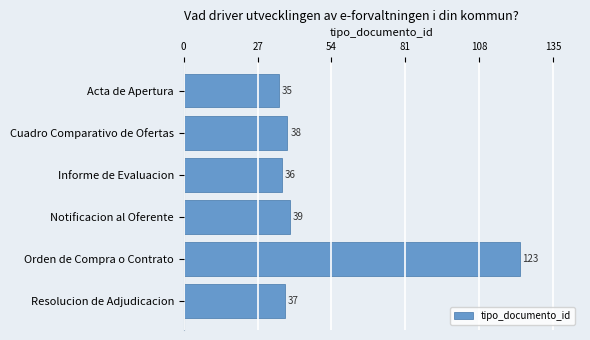

What is the difference between the maximum and minimum values?

88